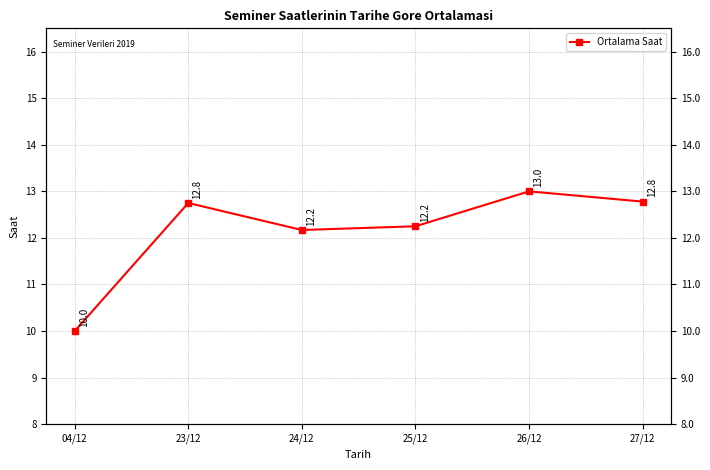

List the labels in order of value, smallest first.

04/12, 24/12, 25/12, 23/12, 27/12, 26/12